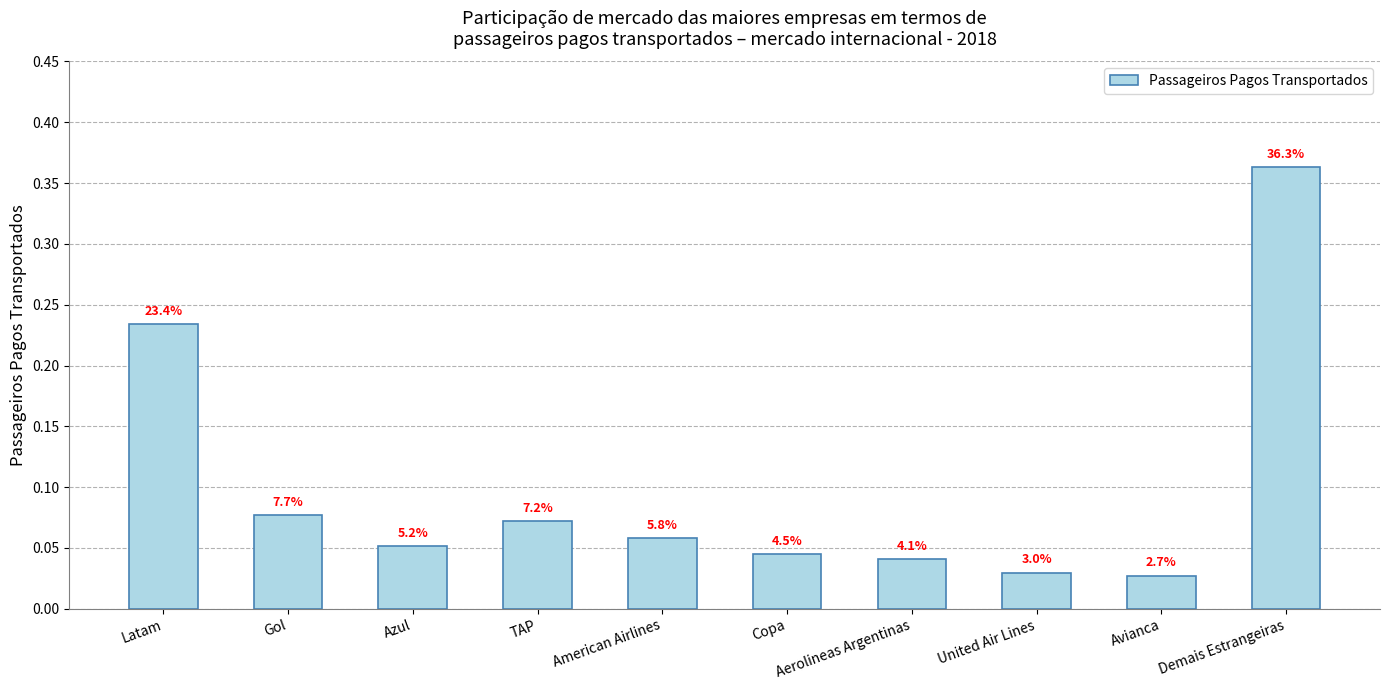

List the labels in order of value, largest first.

Demais Estrangeiras, Latam, Gol, TAP, American Airlines, Azul, Copa, Aerolineas Argentinas, United Air Lines, Avianca